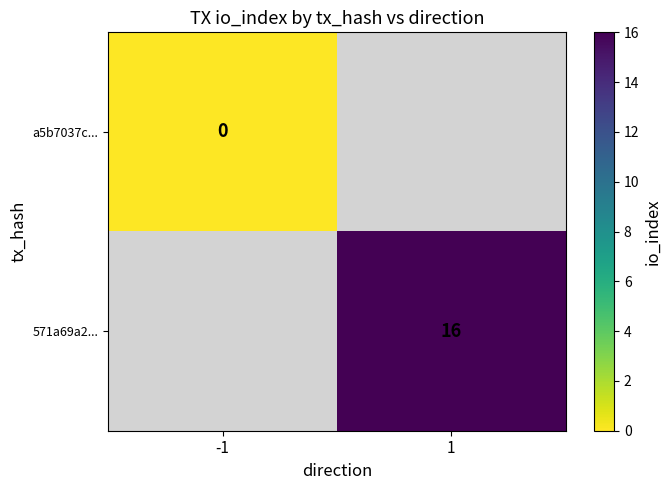

The 571a69a2... series shows 25 at 1. True or false?

False